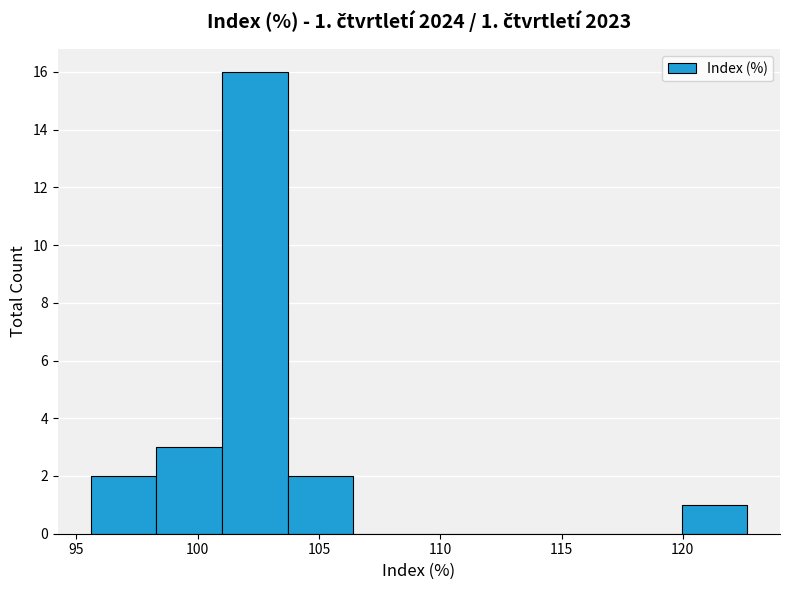

Over which range of the x-axis is the bar tallest?

101.0 to 103.5